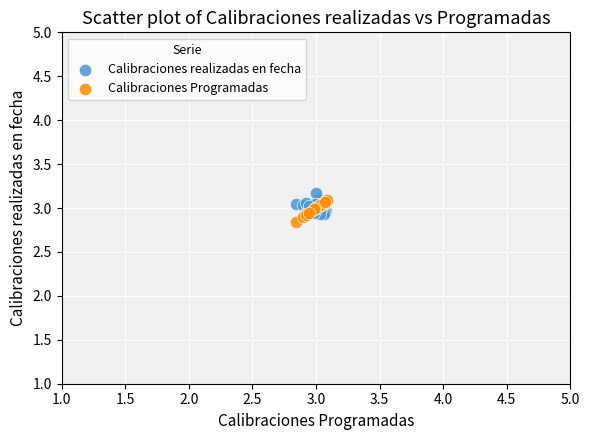

What are all the series names shown in the legend?

Calibraciones realizadas en fecha, Calibraciones Programadas